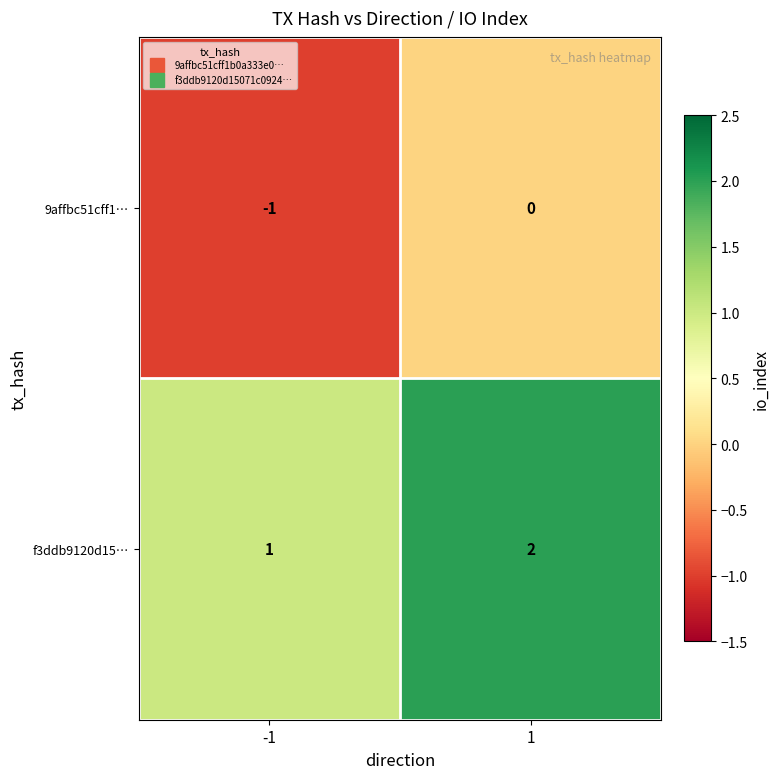

The f3ddb9120d15… series shows 4 at 1. True or false?

False